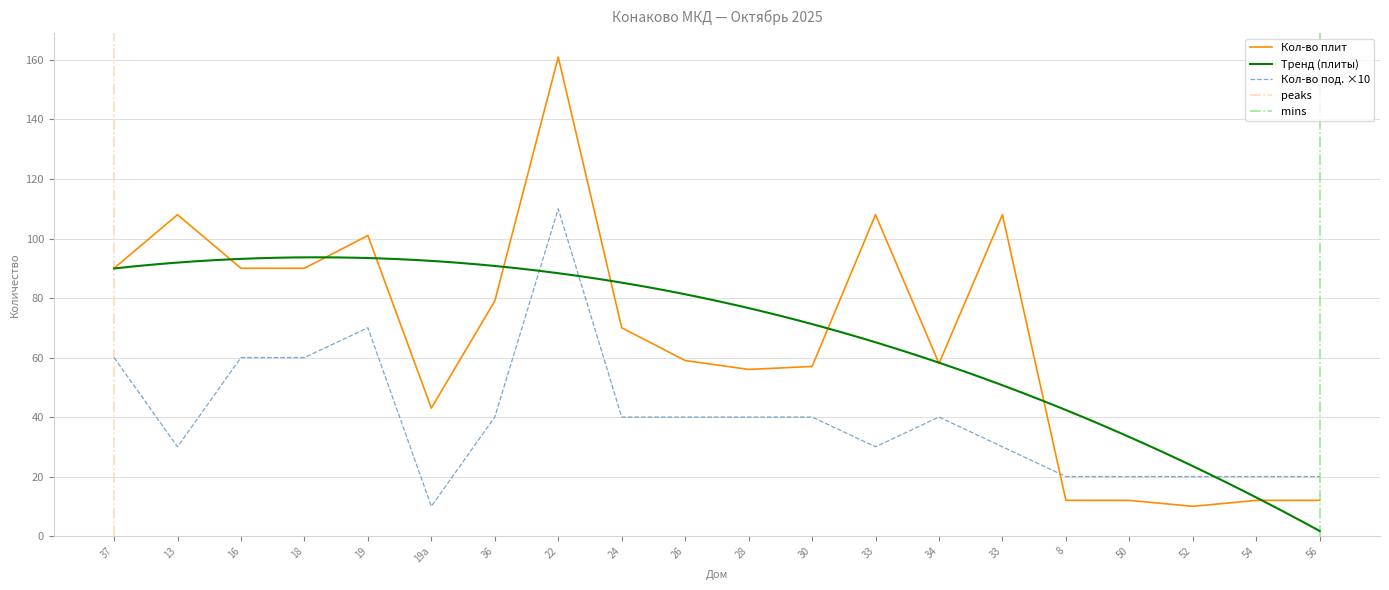

Is the value of Кол-во плит at 18 greater than the value of Кол-во под. at 19?

Yes